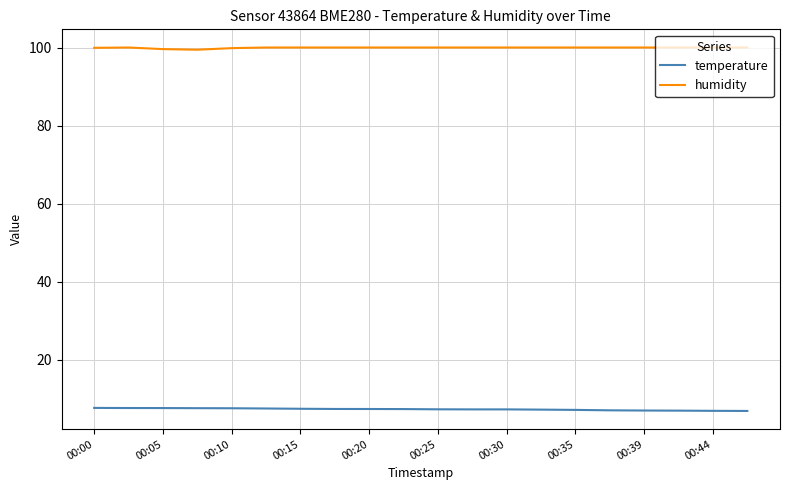

Which series has the largest total across all categories?

humidity